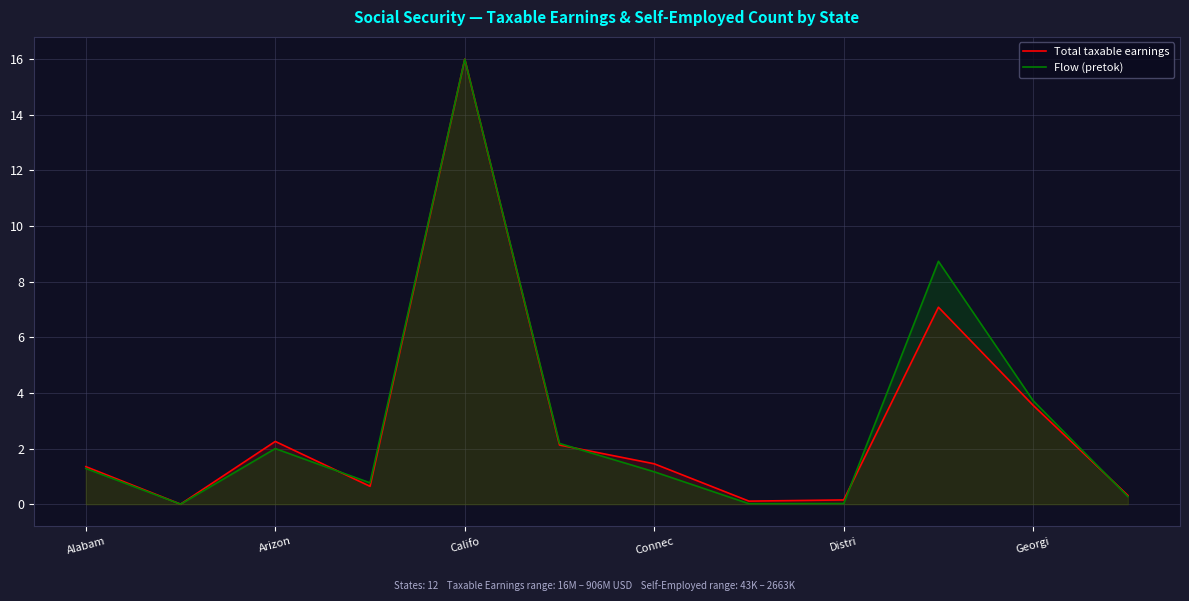

The Total taxable earnings series shows 0.2 at 7. True or false?

False